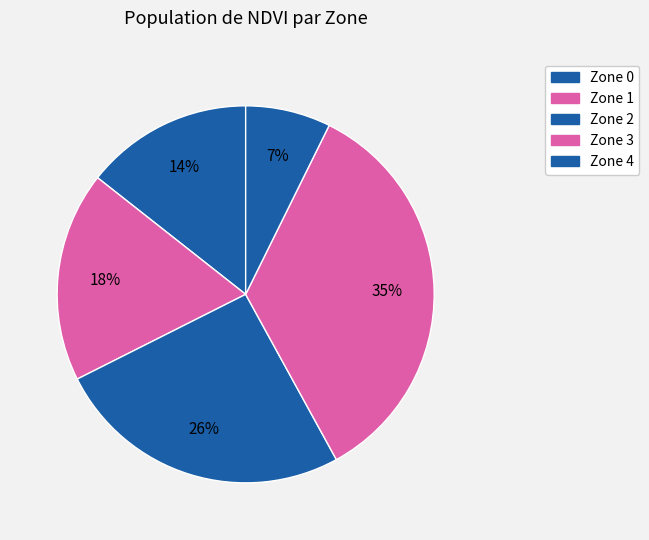

How many slices are in this pie chart?

5